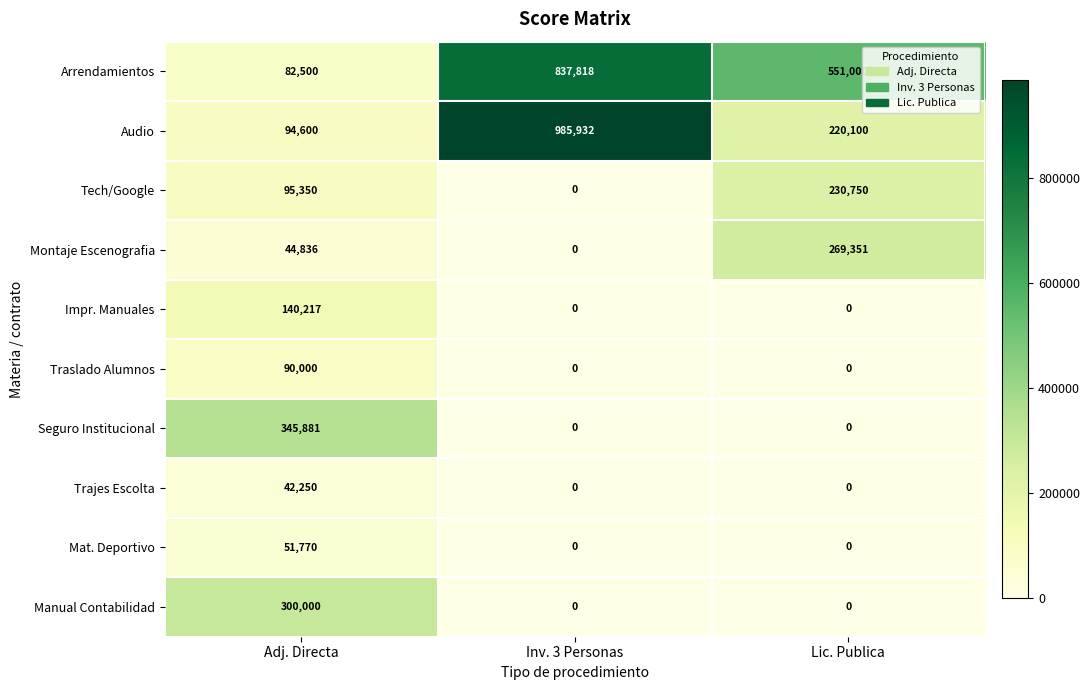

Which series changed the most between Adj. Directa and Lic. Publica?

Arrendamientos